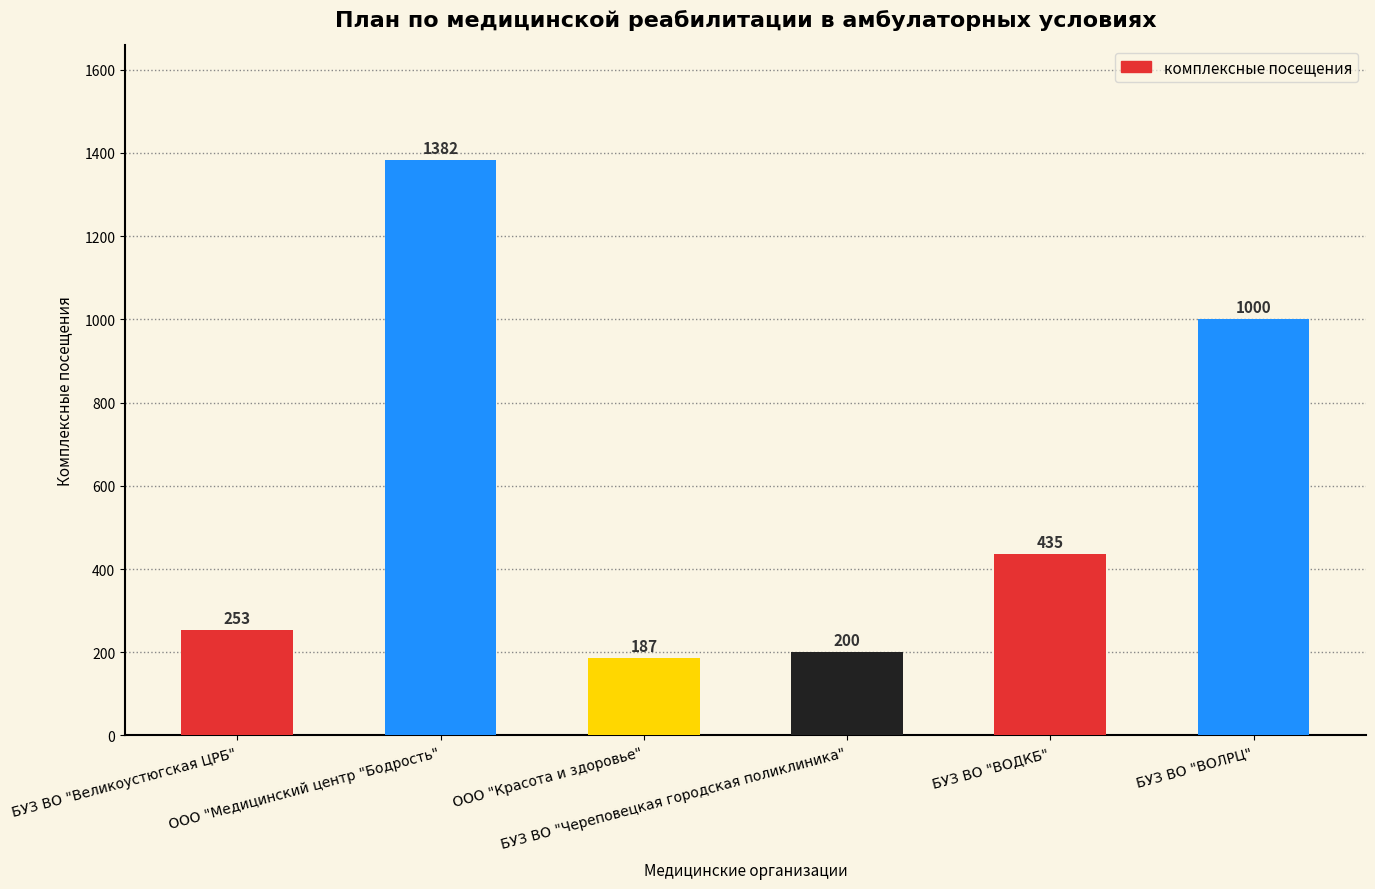

How many bars are there in total?

6